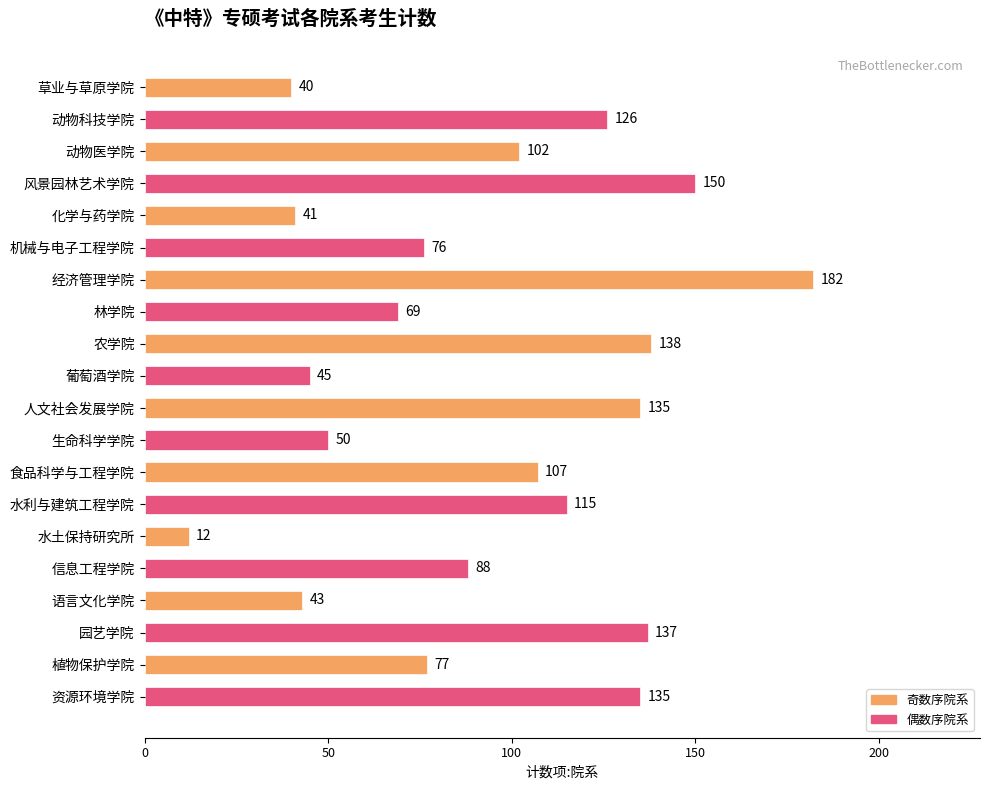

Reading top to bottom, transcribe all the data shown in this chart.

40	126	102	150	41	76	182	69	138	45	135	50	107	115	12	88	43	137	77	135